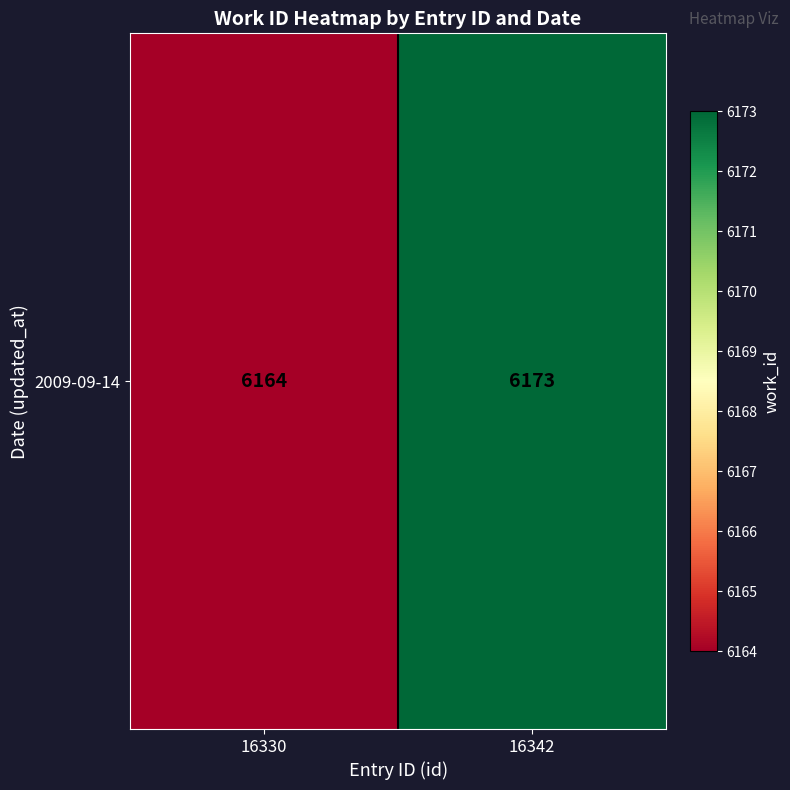

What is the minimum value shown in the chart?

6164